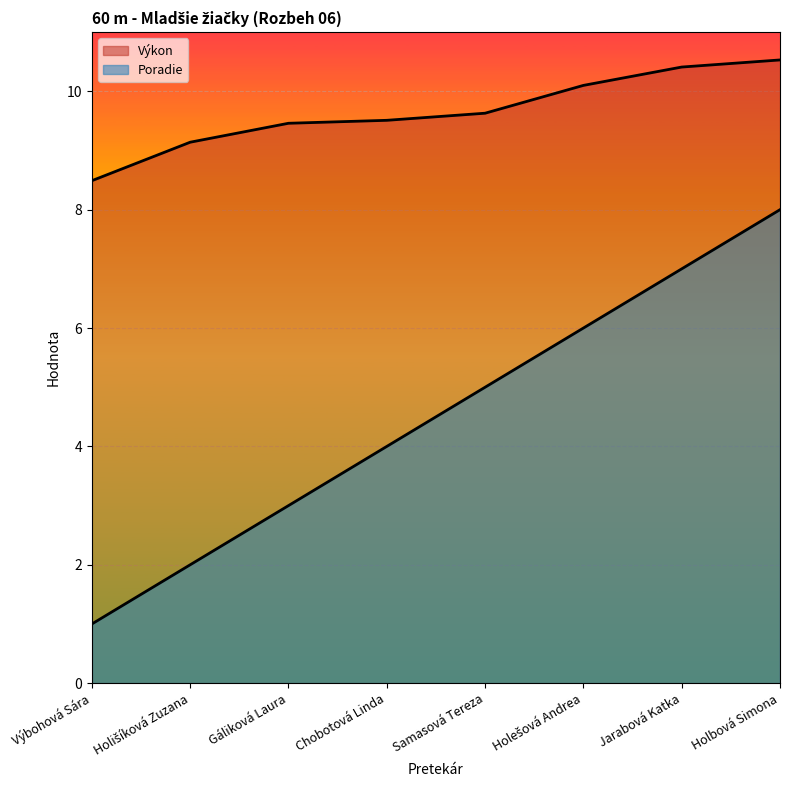

Rank the categories by Poradie value from lowest to highest.

Výbohová Sára, Holišíková Zuzana, Gáliková Laura, Chobotová Linda, Samasová Tereza, Holešová Andrea, Jarabová Katka, Holbová Simona